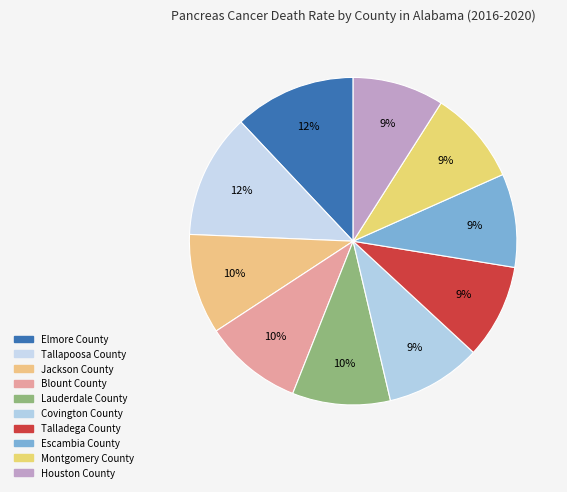

How many segments does this pie chart have?

10